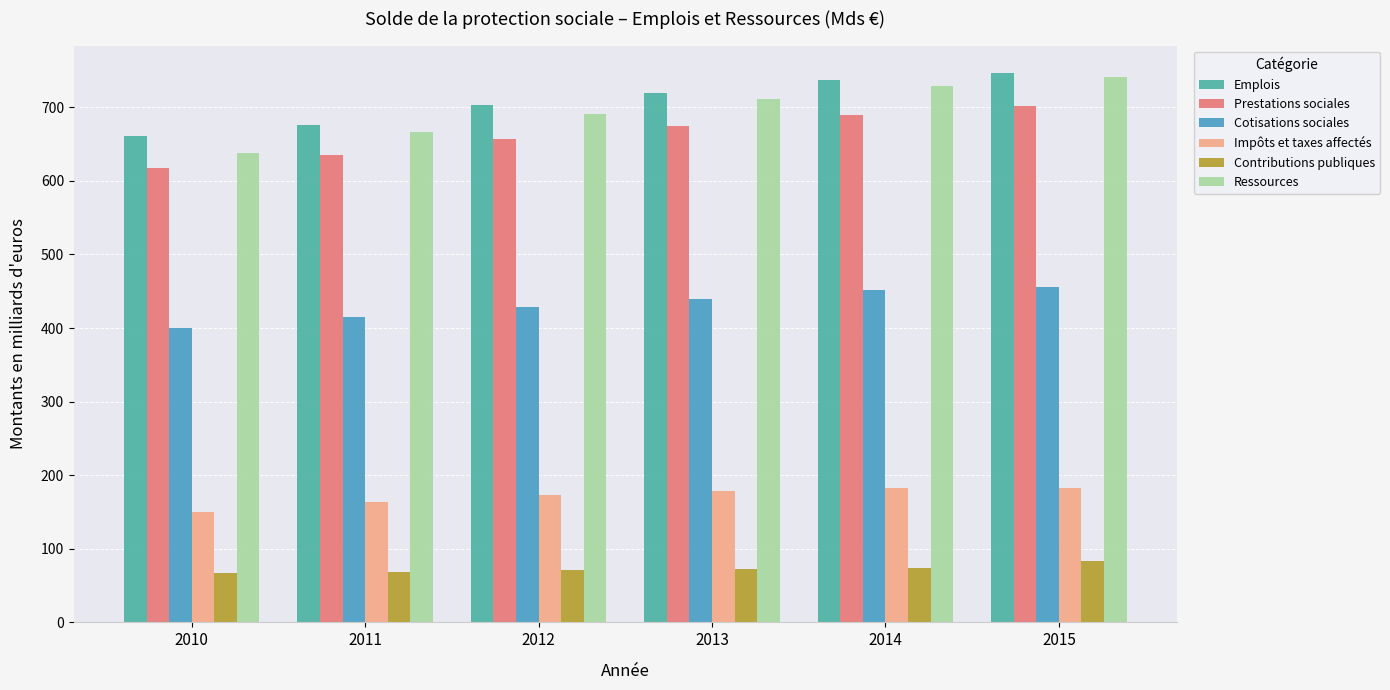

Rank the series at 2011 from highest to lowest value.

Emplois, Ressources, Prestations sociales, Cotisations sociales, Impôts et taxes affectés, Contributions publiques